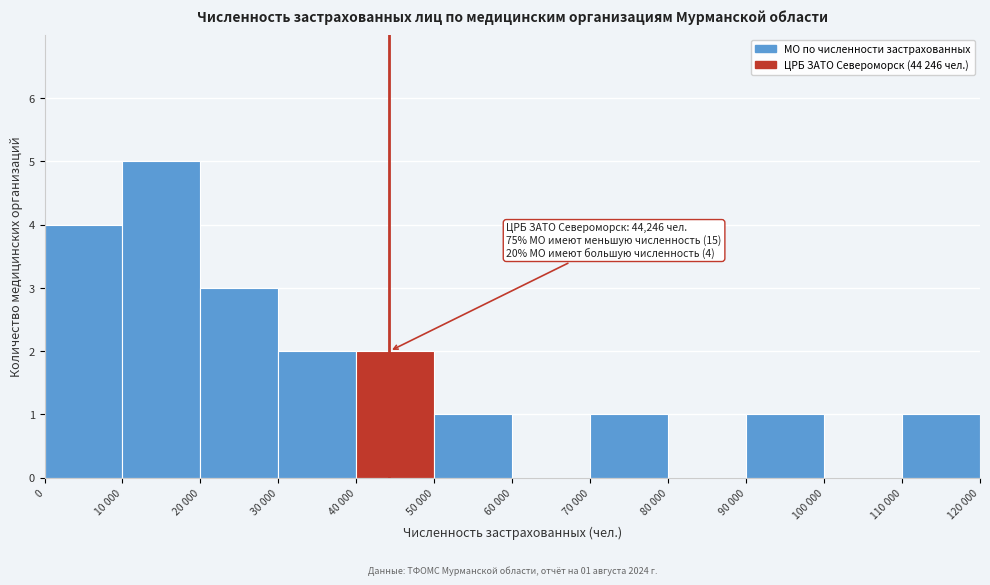

Reading right to left, what are all the values shown in this chart?

110 000=1	100 000=0	90 000=1	80 000=0	70 000=1	60 000=0	50 000=1	40 000=2	30 000=2	20 000=3	10 000=5	0=4